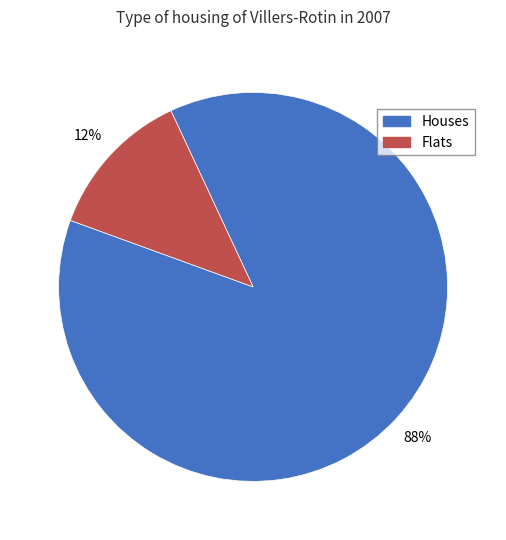

Count the number of slices in the pie.

2